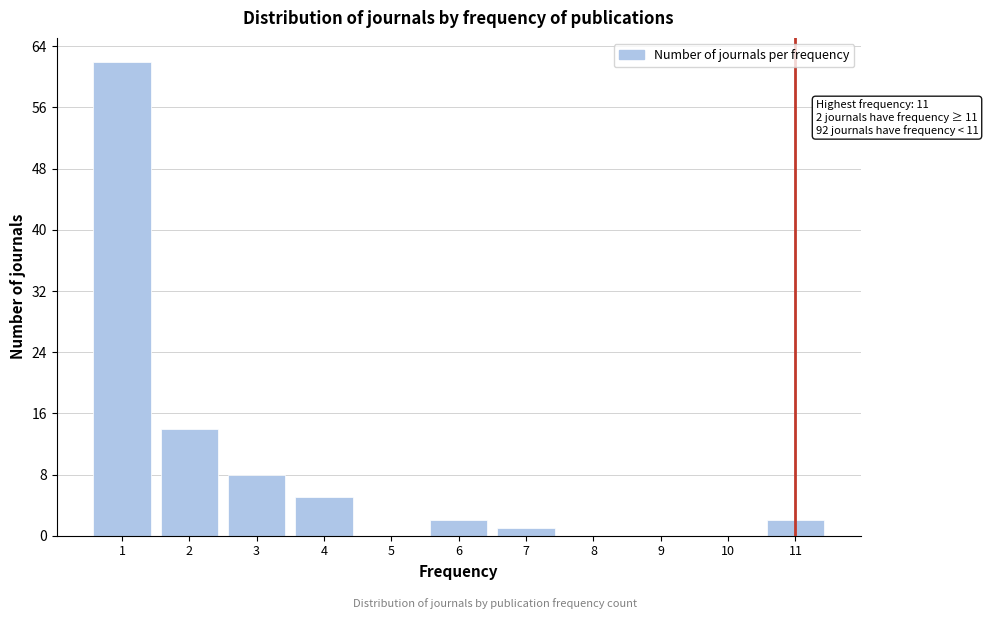

Over which range of the x-axis is the bar tallest?

0.5 to 1.5